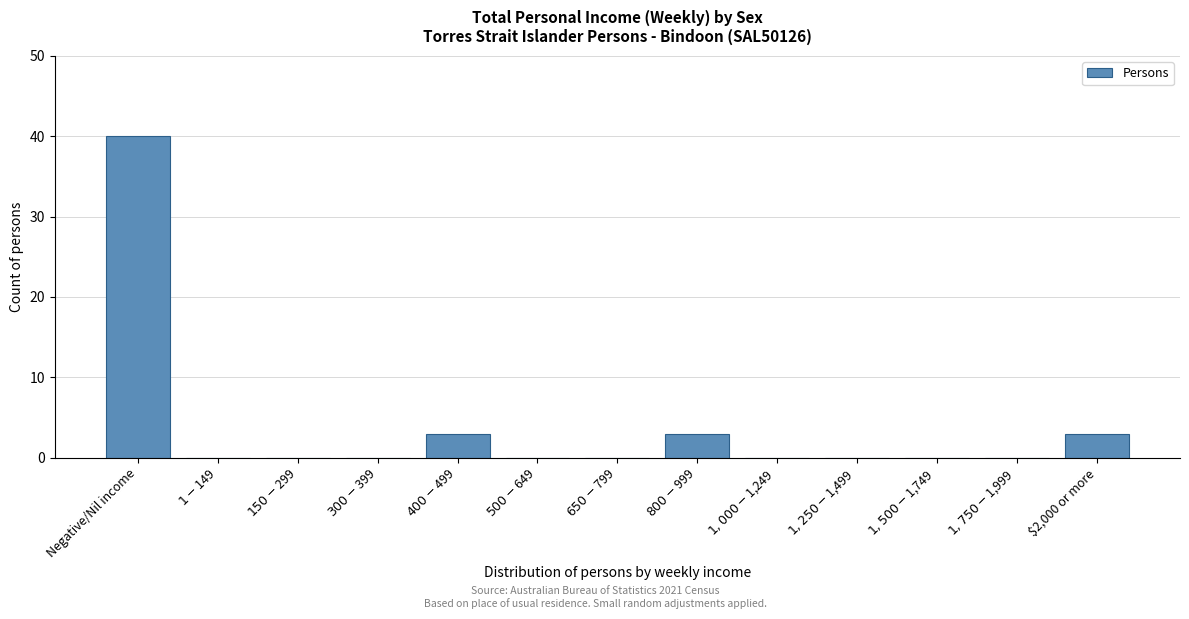

At which category does the chart reach its peak across all series?

Negative/Nil income